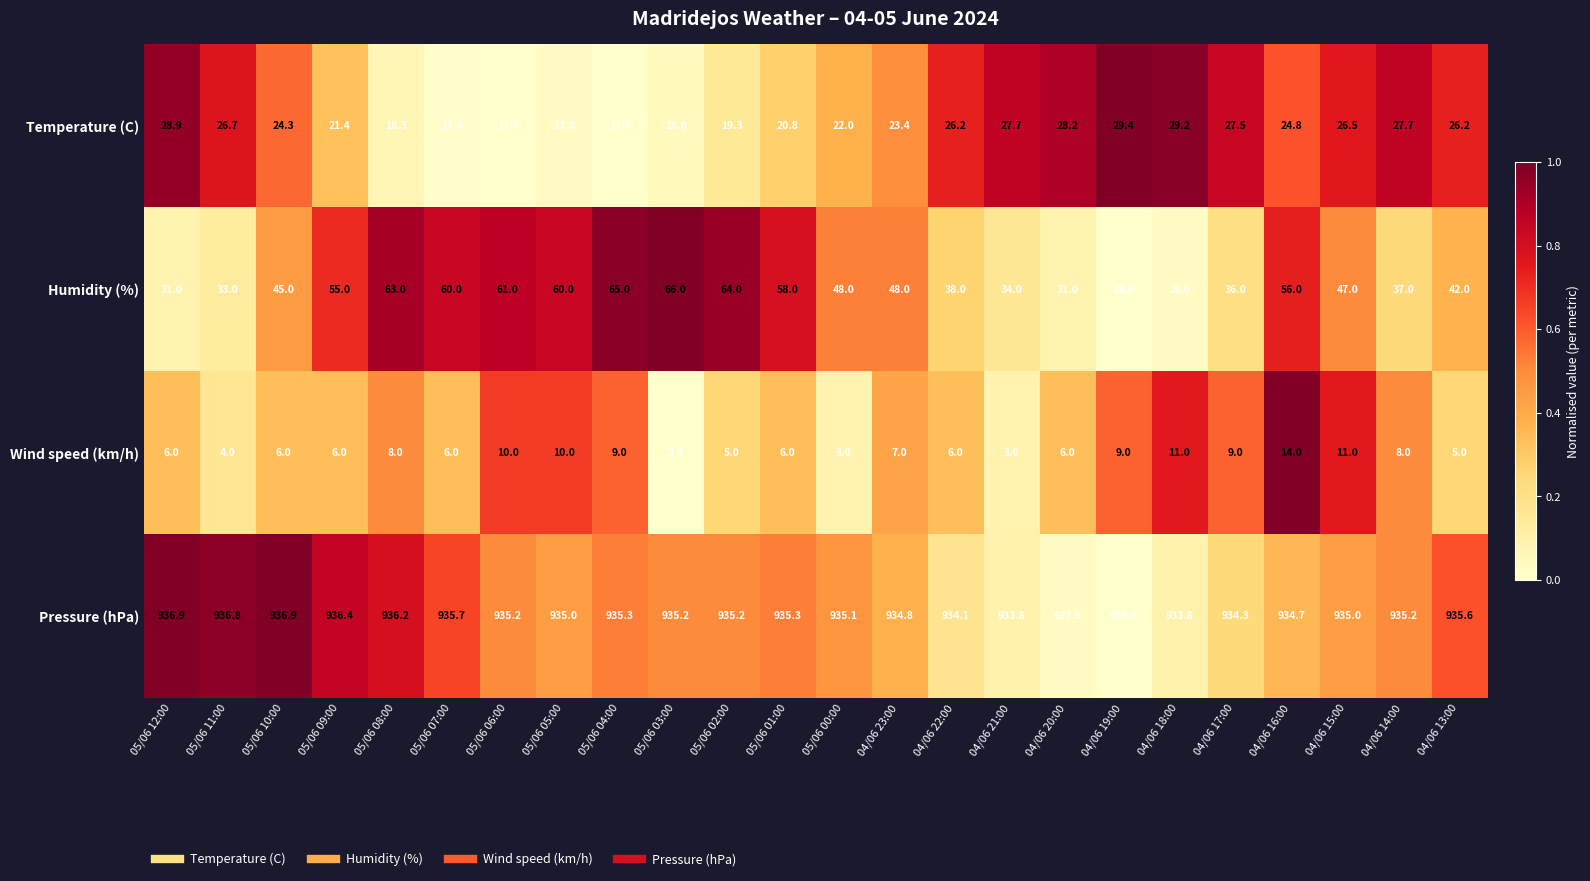

What is the average value of the Humidity (%) series?

47.3